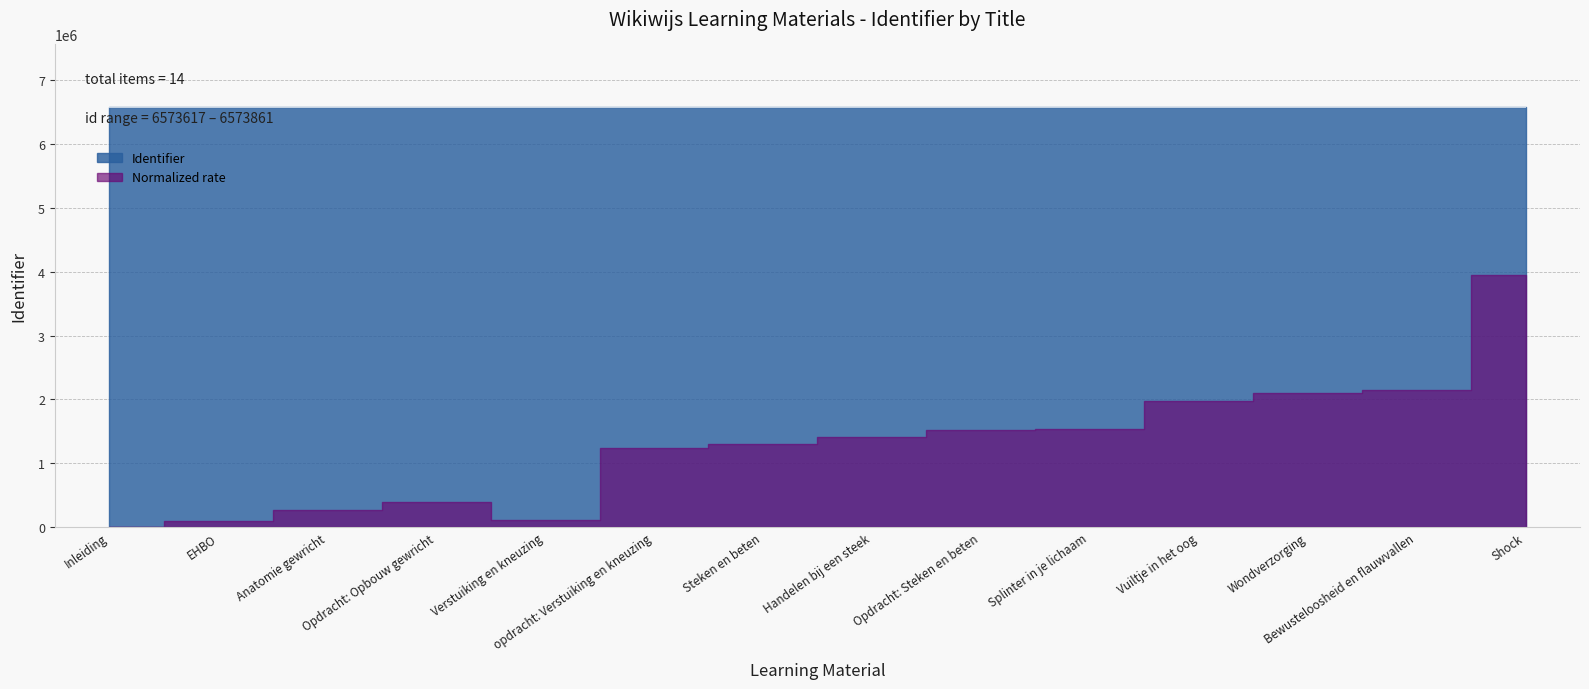

How many data points does each series have?

14